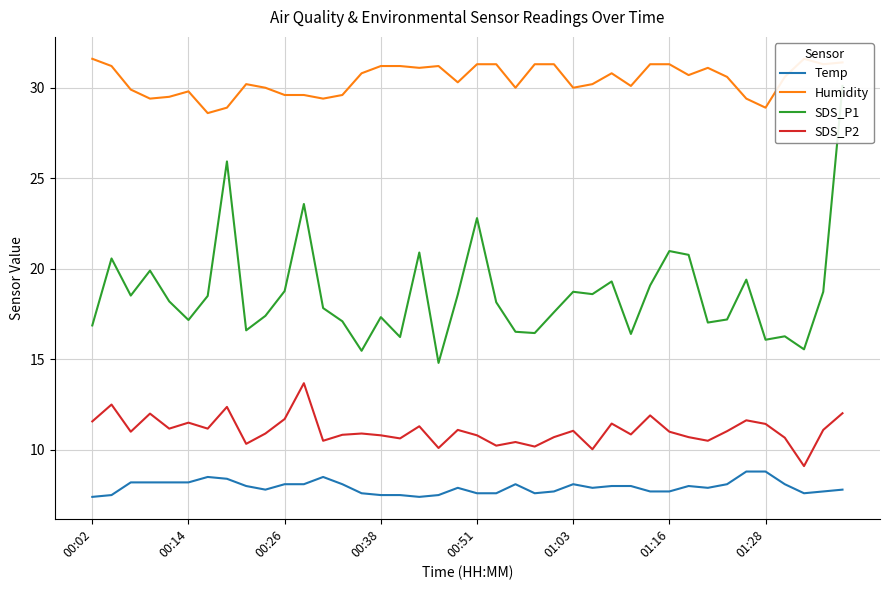

In Temp, how many points are lower than both neighbors (excluding endpoints)?

6